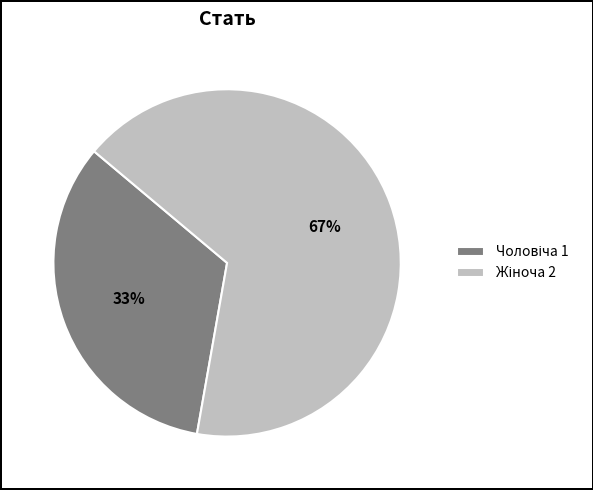

To the nearest percent, what is the average slice percentage?

50%